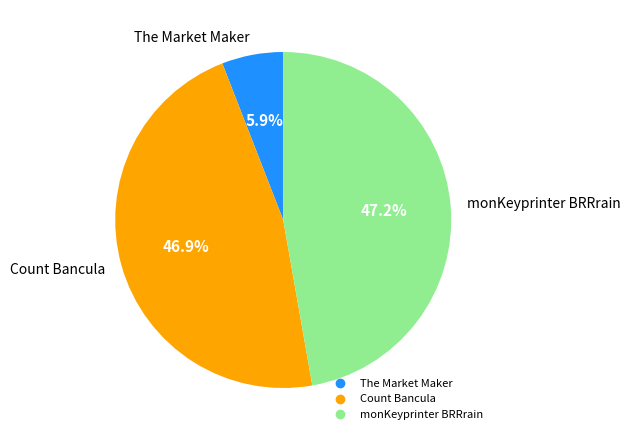

To the nearest percent, what is the average slice percentage?

33%